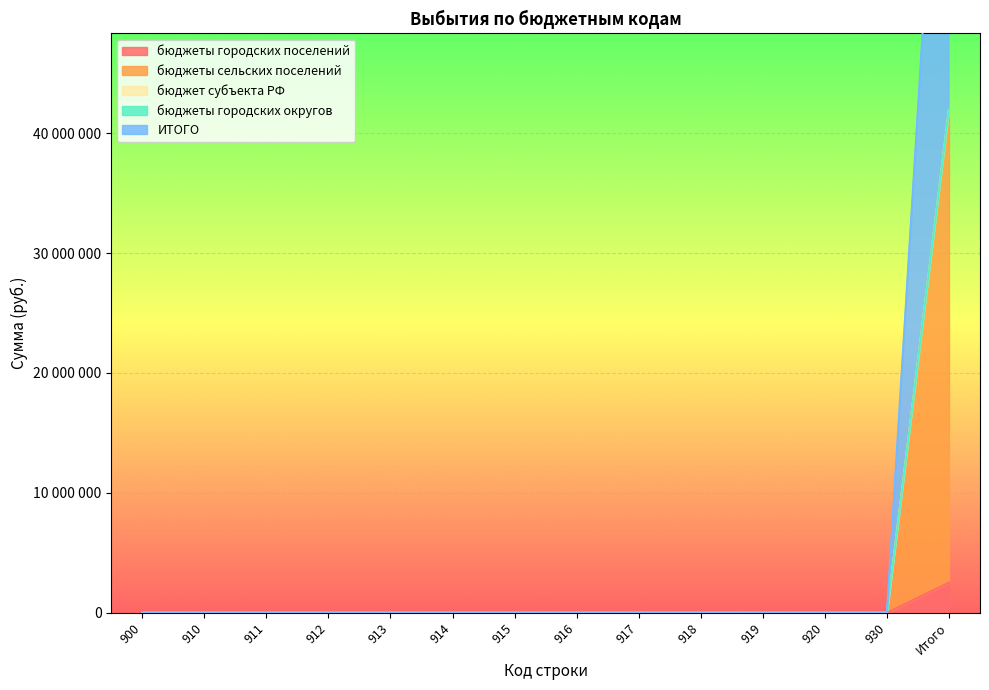

How many data points does each series have?

14